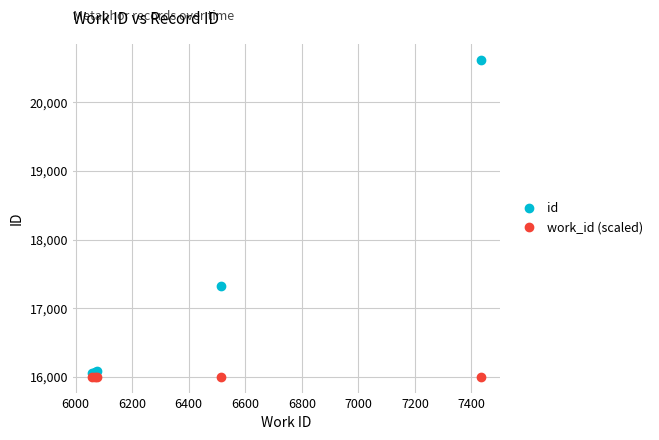

What is the highest value of the work_id (scaled) series?

16000